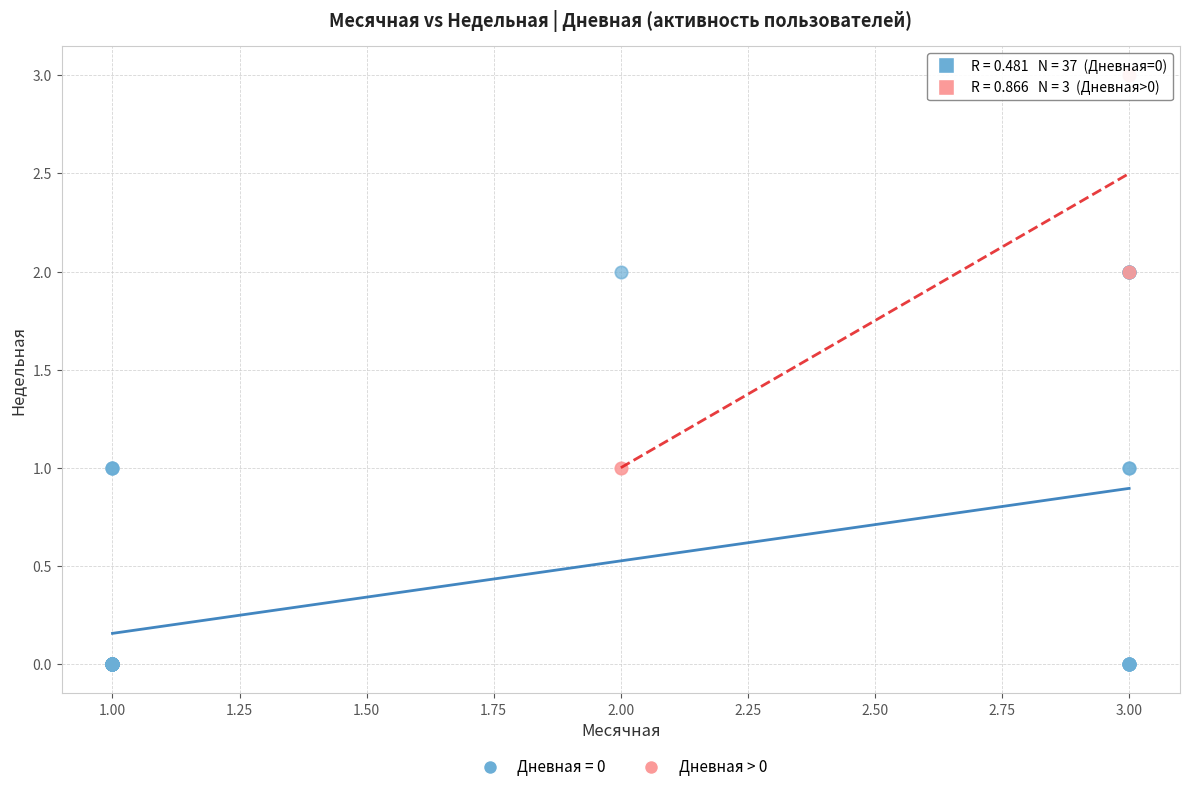

Which series reaches the maximum Y coordinate?

Дневная > 0